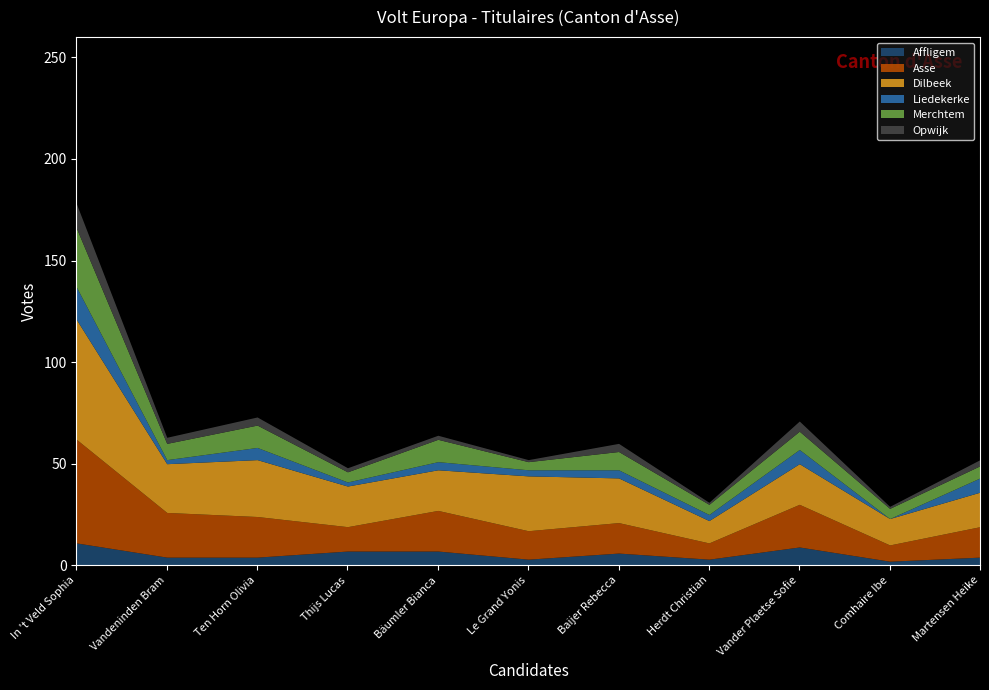

True or false: Opwijk and Merchtem cross at least once.

False